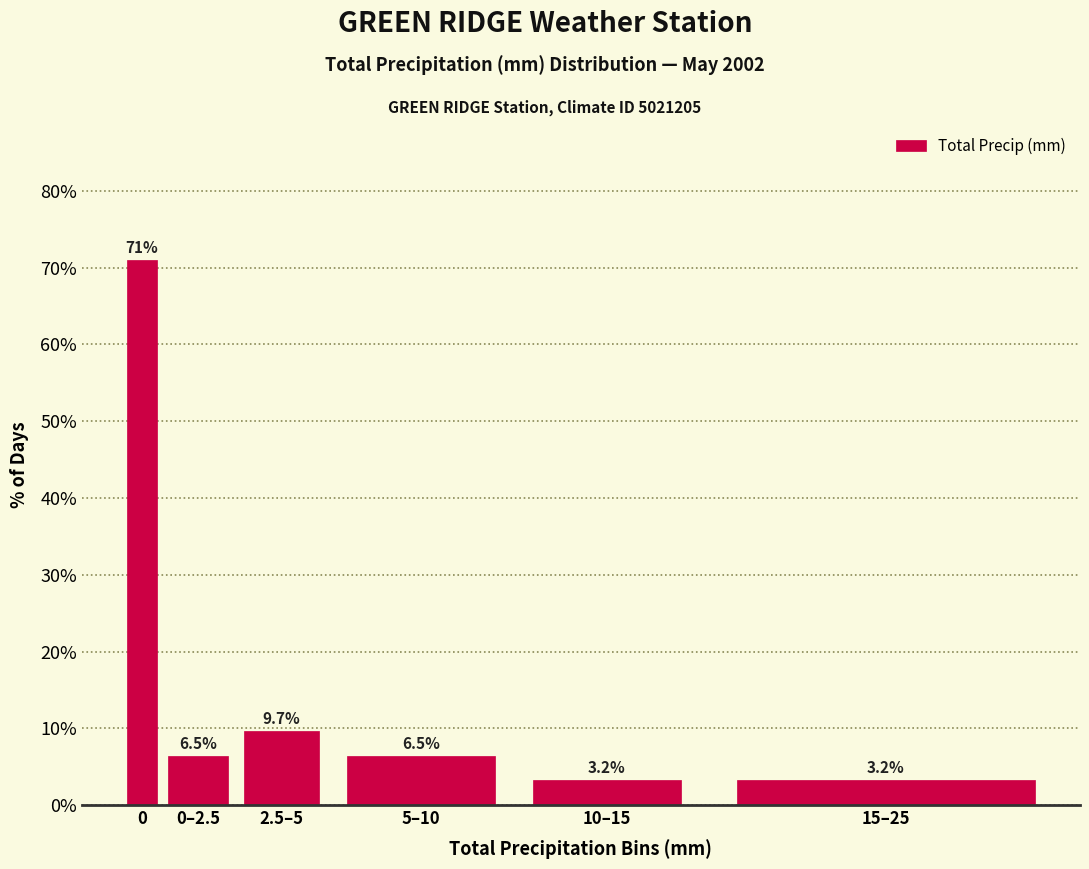

Reading left to right, what are all the values shown in this chart?

71.0	6.5	9.7	6.5	3.2	3.2